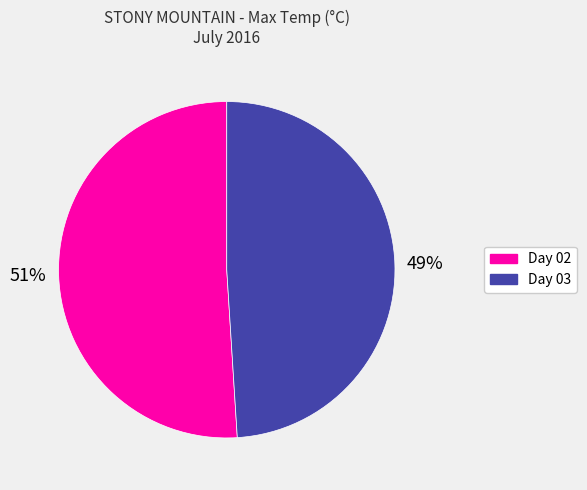

Does any single category account for the majority?

Yes